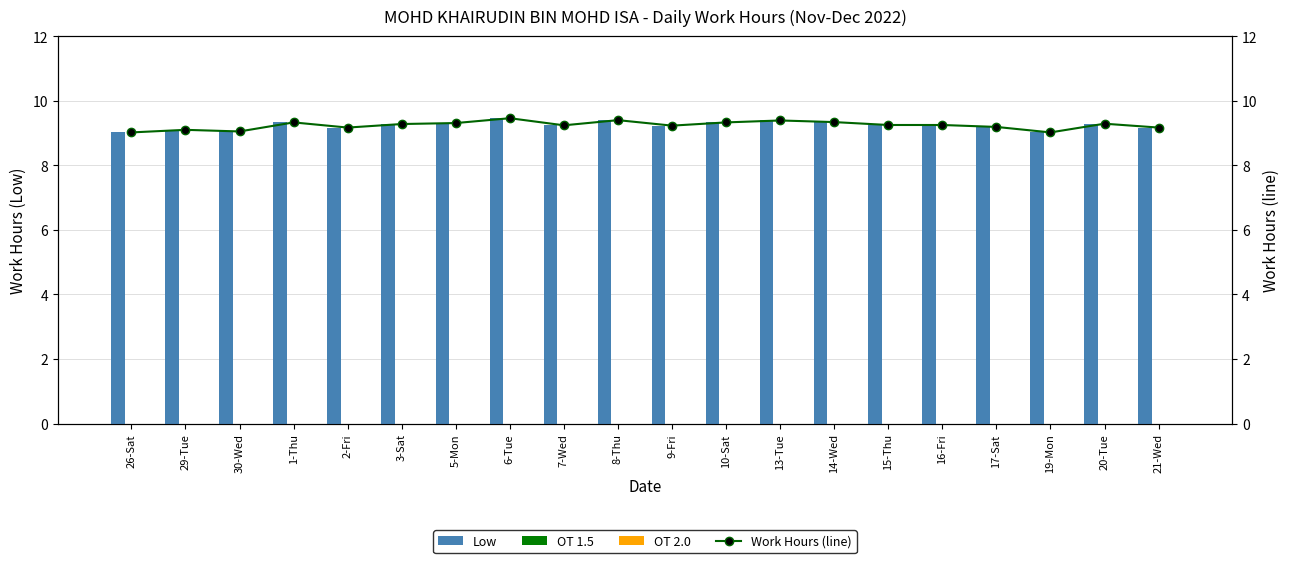

Reading right to left, list all the values displayed in this chart.

Low: 9.2	9.3	9.0	9.2	9.2	9.2	9.3	9.4	9.3	9.2	9.4	9.2	9.5	9.3	9.3	9.2	9.3	9.1	9.1	9.0
OT 1.5: 0.0	0.0	0.0	0.0	0.0	0.0	0.0	0.0	0.0	0.0	0.0	0.0	0.0	0.0	0.0	0.0	0.0	0.0	0.0	0.0
OT 2.0: 0.0	0.0	0.0	0.0	0.0	0.0	0.0	0.0	0.0	0.0	0.0	0.0	0.0	0.0	0.0	0.0	0.0	0.0	0.0	0.0
Work Hours (line): 9.2	9.3	9.0	9.2	9.2	9.2	9.3	9.4	9.3	9.2	9.4	9.2	9.5	9.3	9.3	9.2	9.3	9.1	9.1	9.0